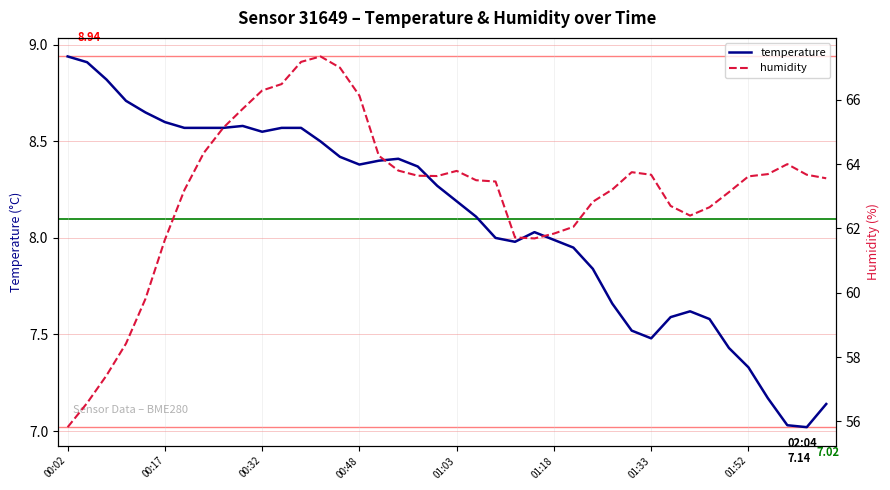

What are all the series names shown in the legend?

temperature, humidity